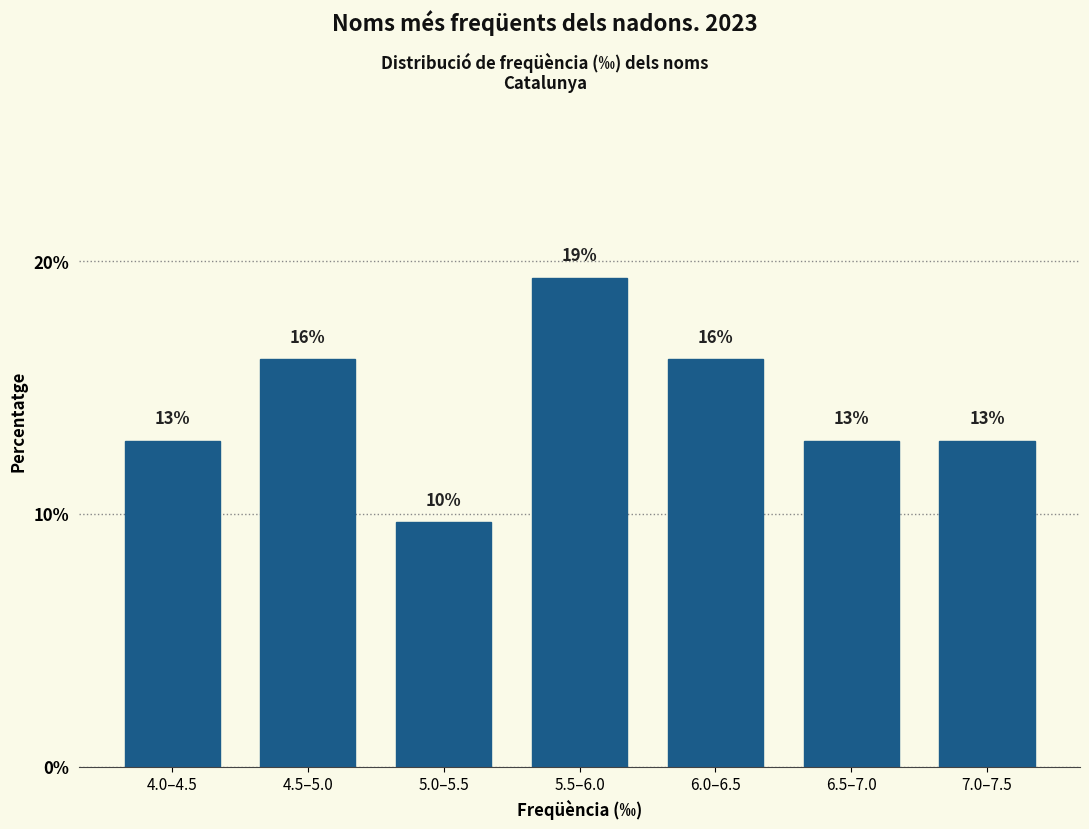

Does the chart contain any negative values?

No